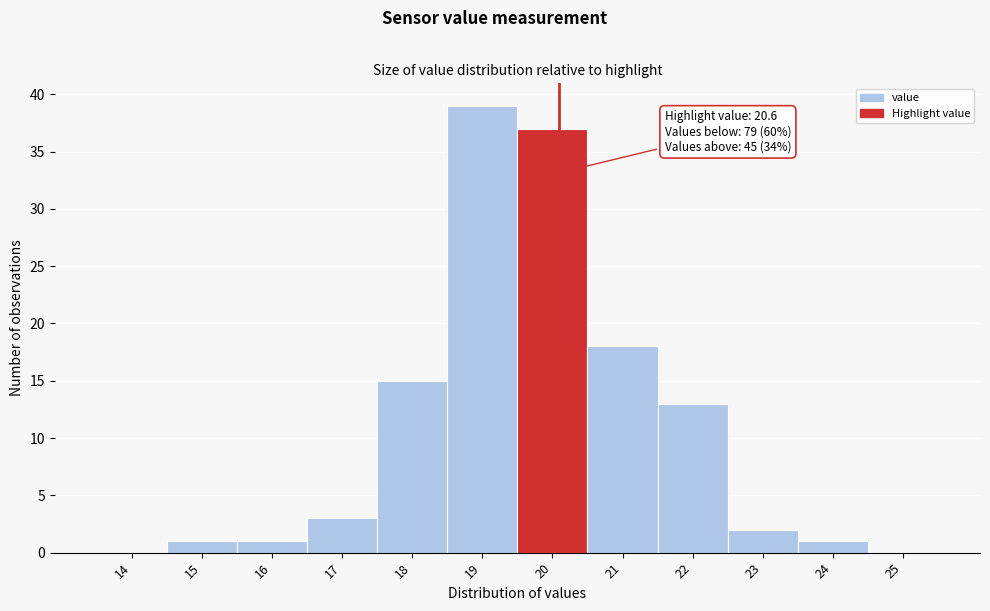

Reading left to right, list all the values displayed in this chart.

14=0	15=1	16=1	17=3	18=15	19=39	20=37	21=18	22=13	23=2	24=1	25=0